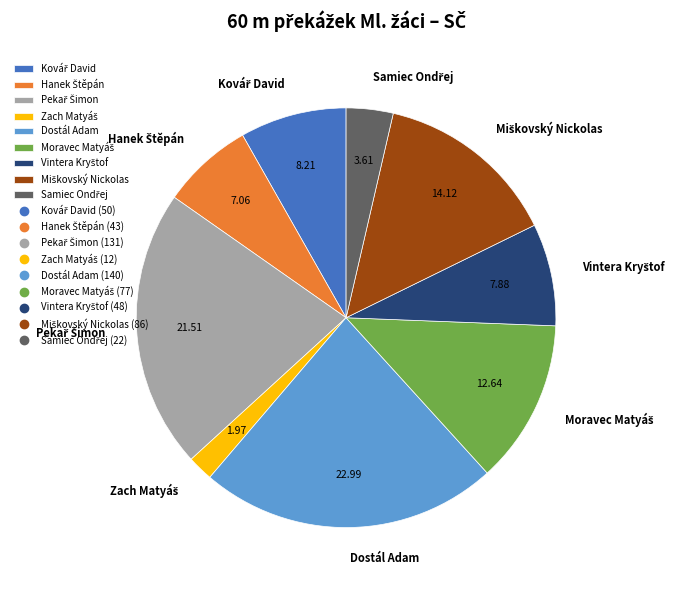

Which category has the biggest portion of the pie?

Dostál Adam